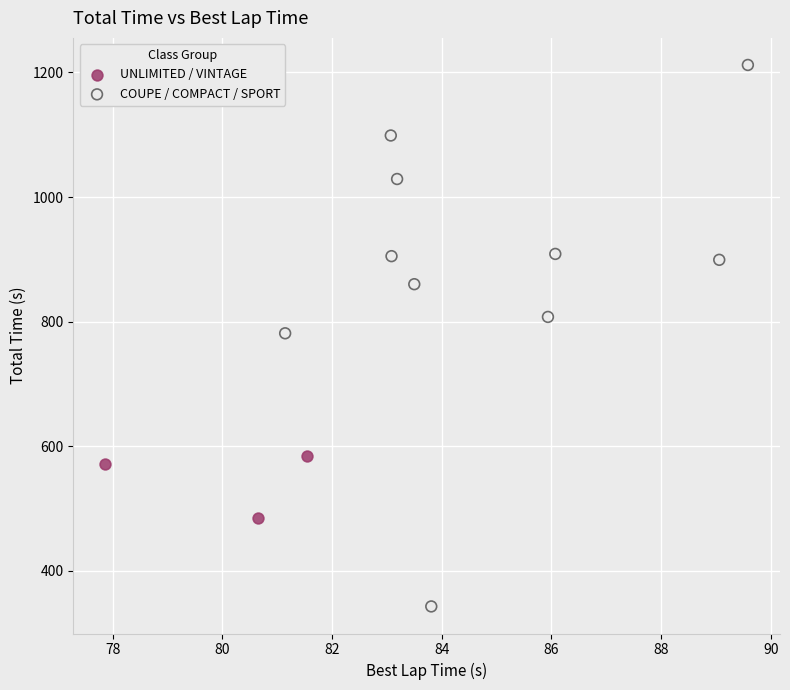

Which series contains the highest Y value?

COUPE / COMPACT / SPORT